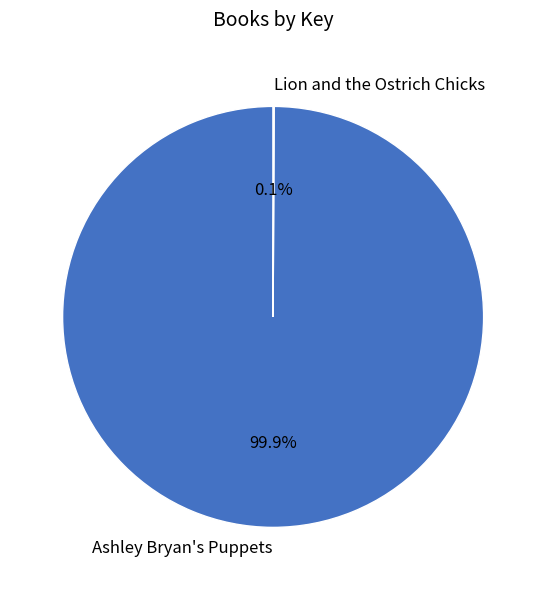

Which slice is the largest?

Ashley Bryan's Puppets